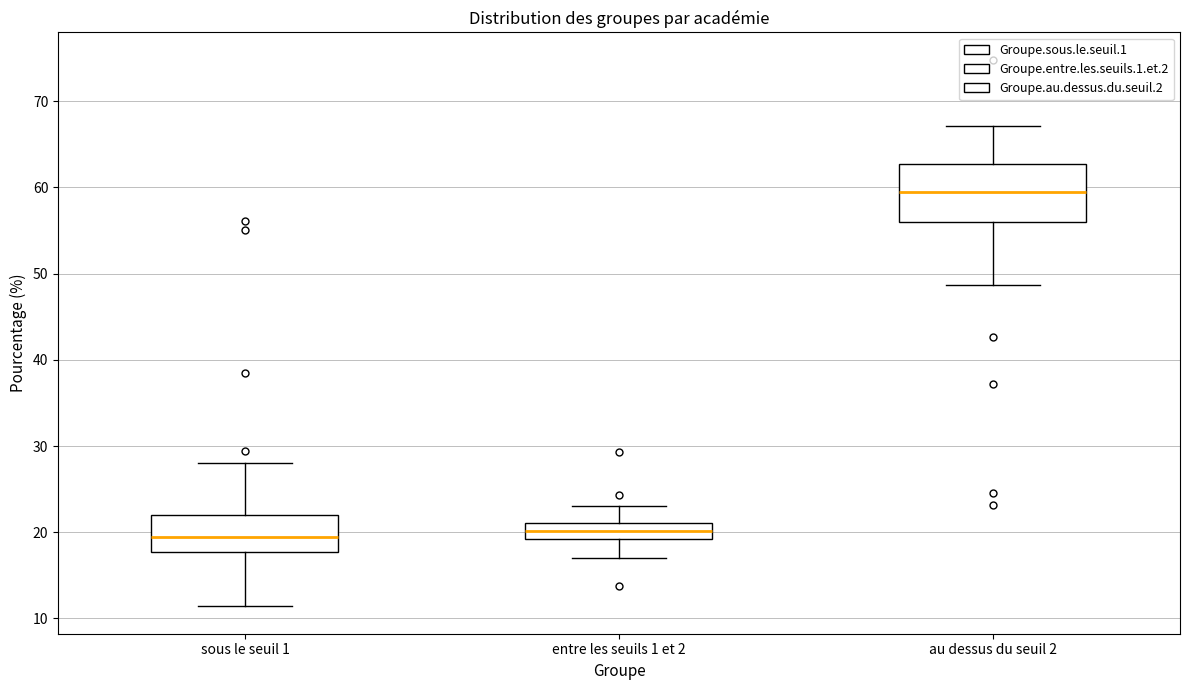

Comparing the boxes themselves (not the whiskers), which one is the tallest?

au dessus du seuil 2